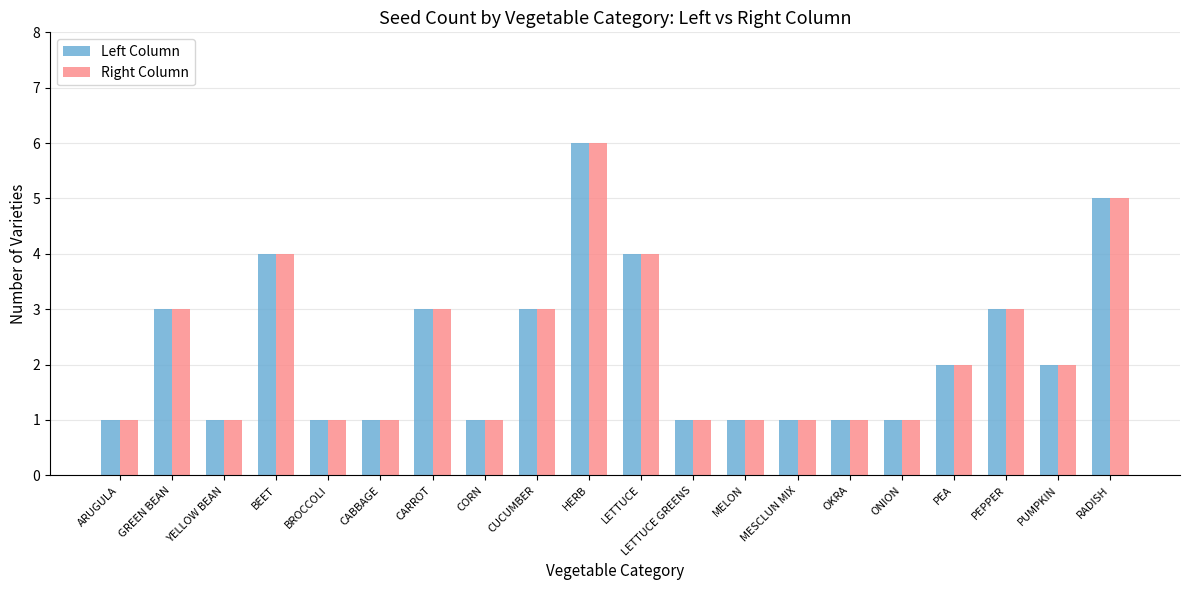

The Left Column series shows 1 at YELLOW BEAN. True or false?

True